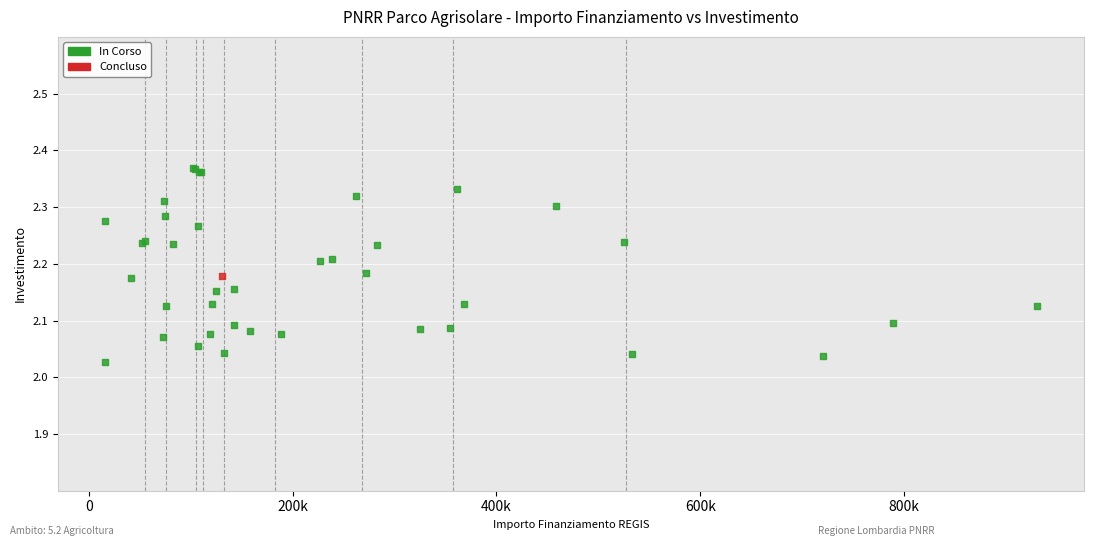

What are all the series names shown in the legend?

In Corso, Concluso